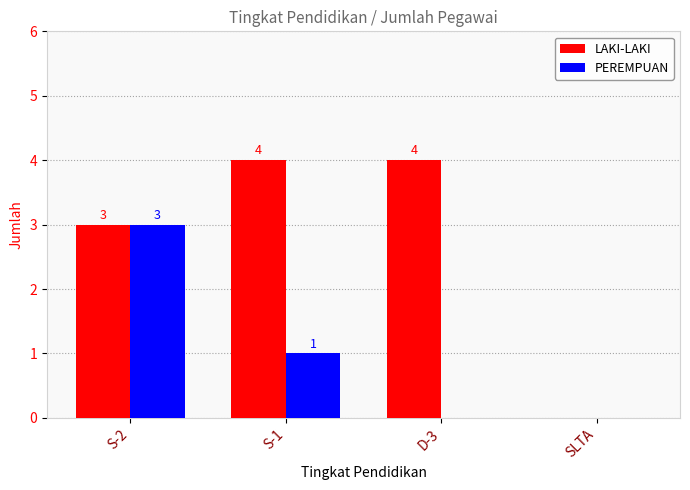

Where does the PEREMPUAN series first go above 1?

S-2